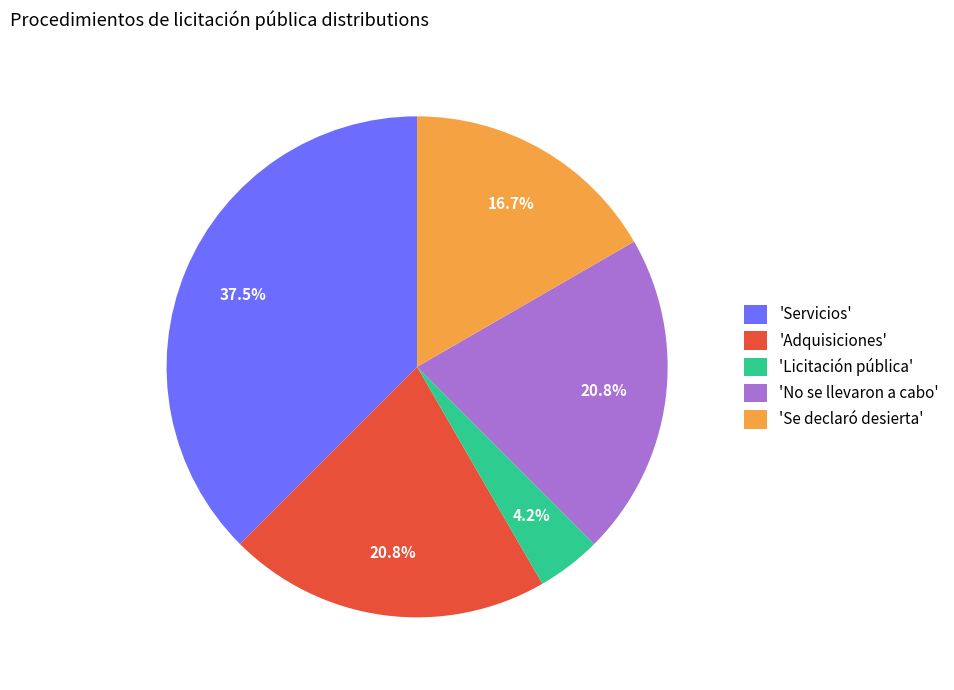

Combined, what portion of the pie is 'Servicios' and 'No se llevaron a cabo'?

58.3%